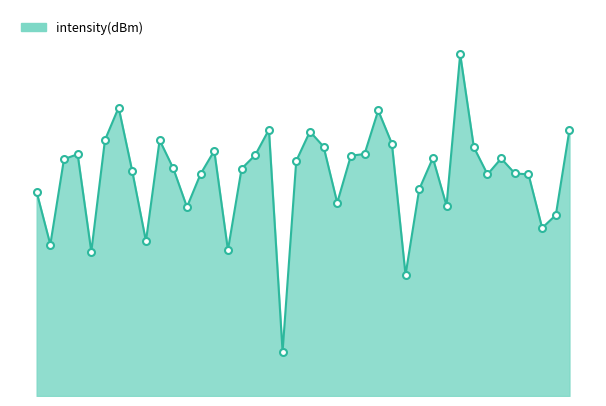

Which label corresponds to the largest value in the chart?

31